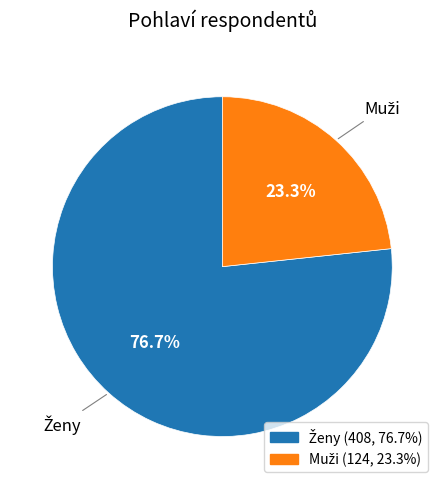

To the nearest percent, what is the average slice percentage?

50%